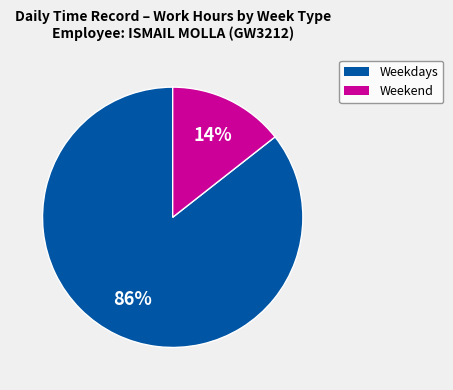

Is there a majority slice in this chart?

Yes